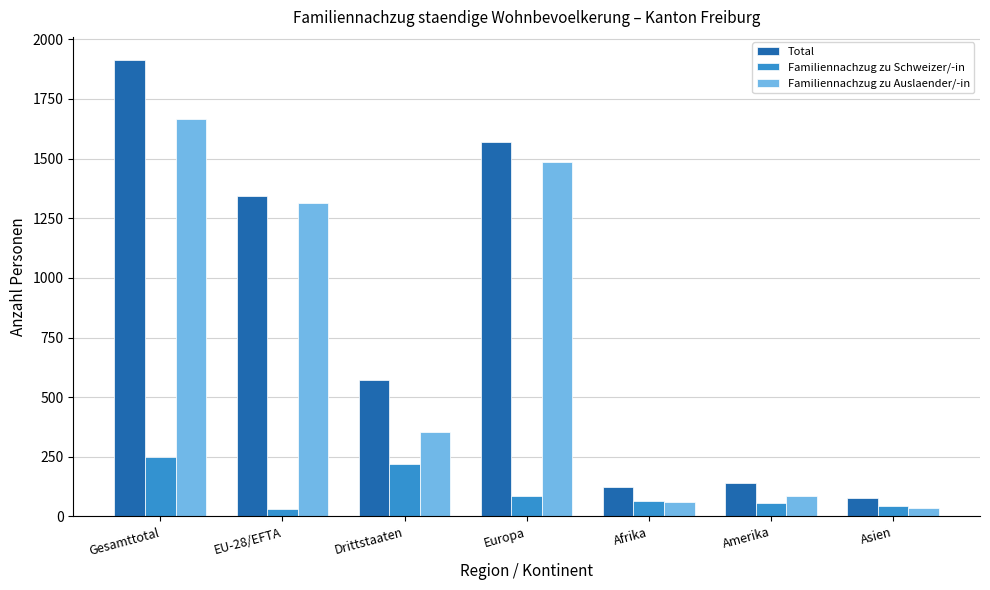

What is the label of the 1st bar from the left?

Gesamttotal